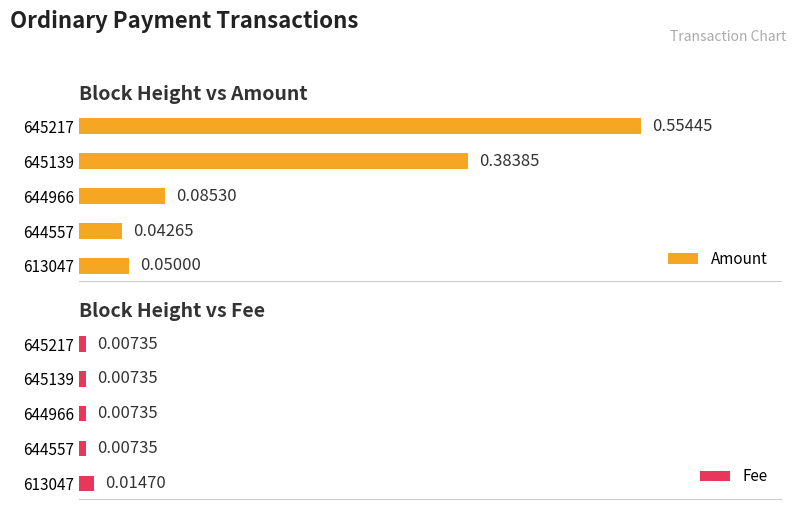

List the labels in order of Amount value, largest first.

645217, 645139, 644966, 613047, 644557